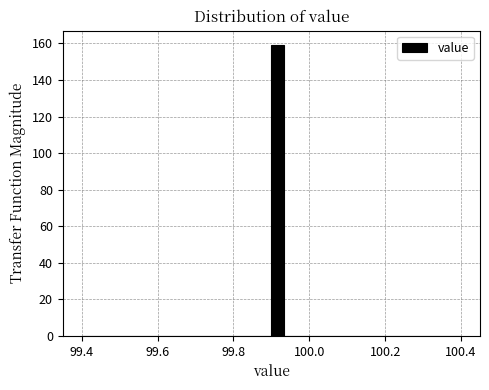

Read against the x-axis, roughly where is the centre of the tallest bar?

99.92